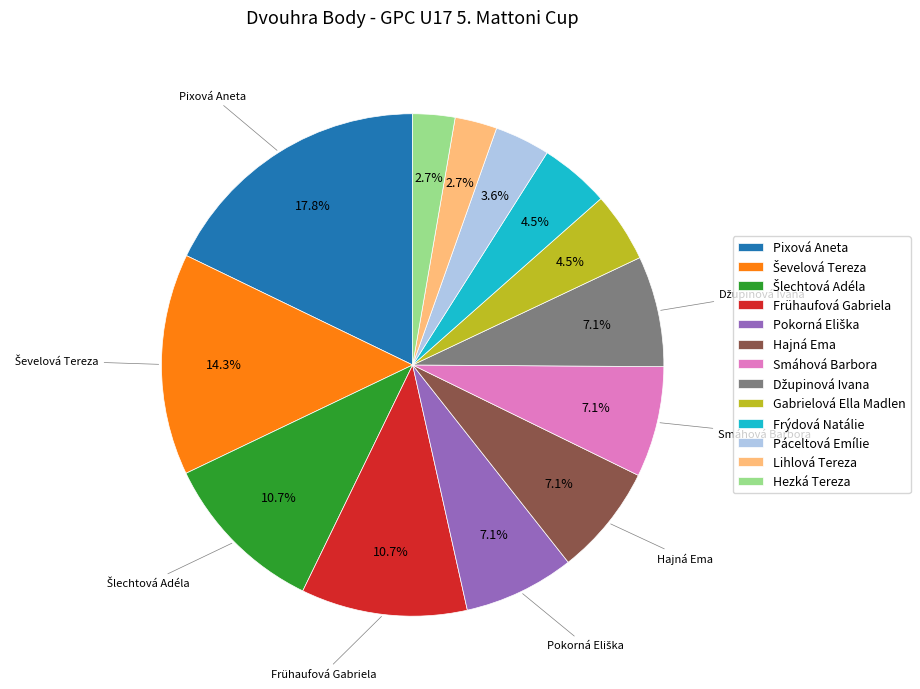

To the nearest percent, what is the difference between the largest and smallest slice percentages?

15%